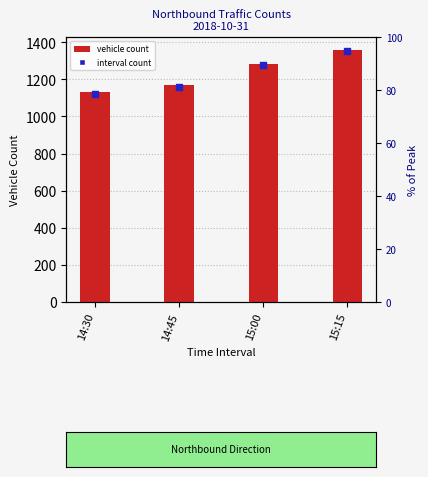

What is the change in value from 14:30 to 14:45?

+38